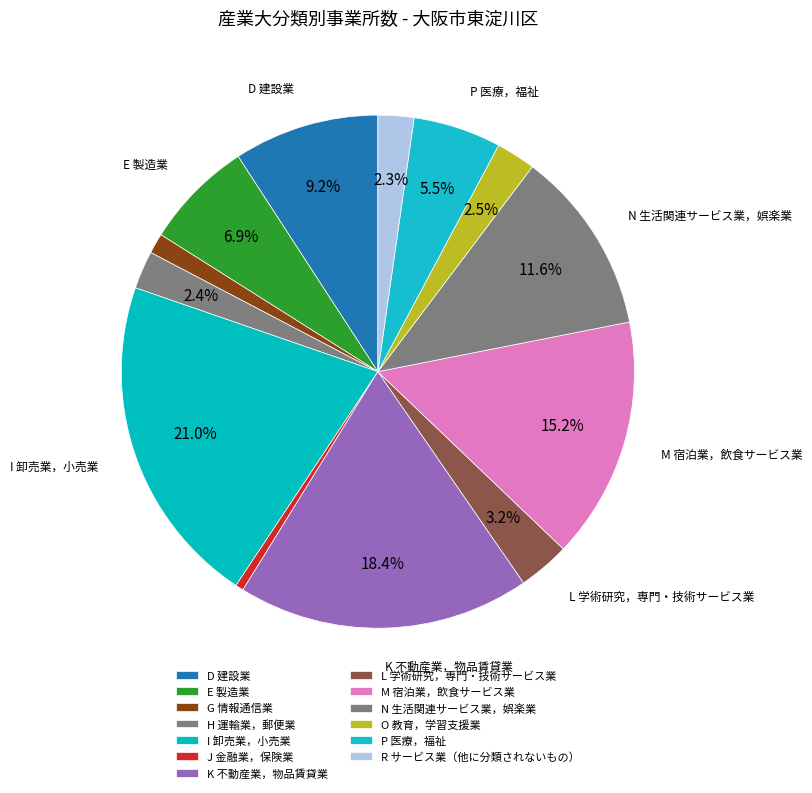

Which category has the smallest portion of the pie?

J 金融業，保険業